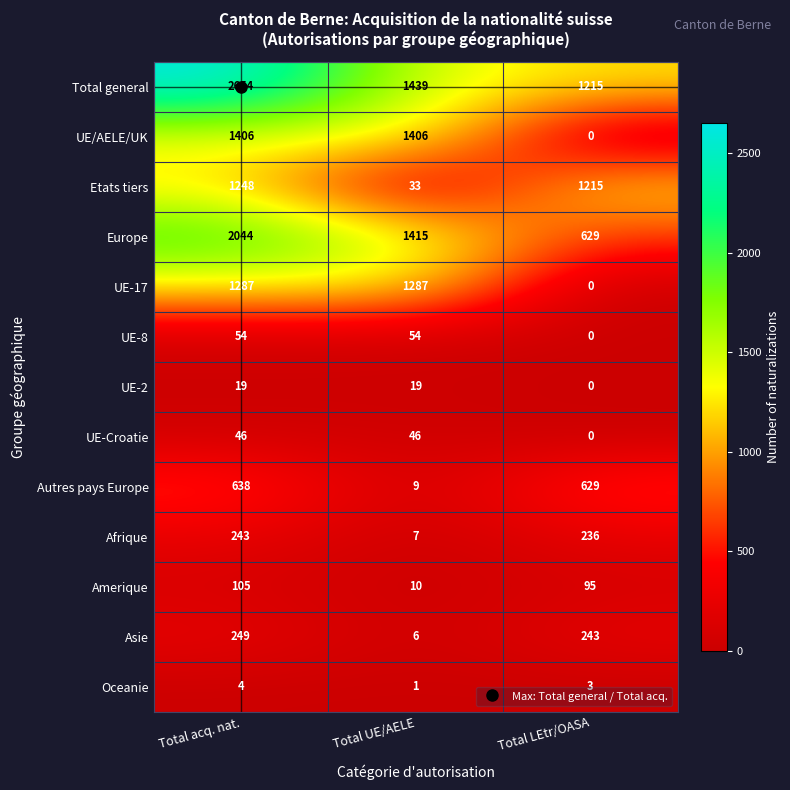

Count the Oceanie values in the range 1 to 4.

3